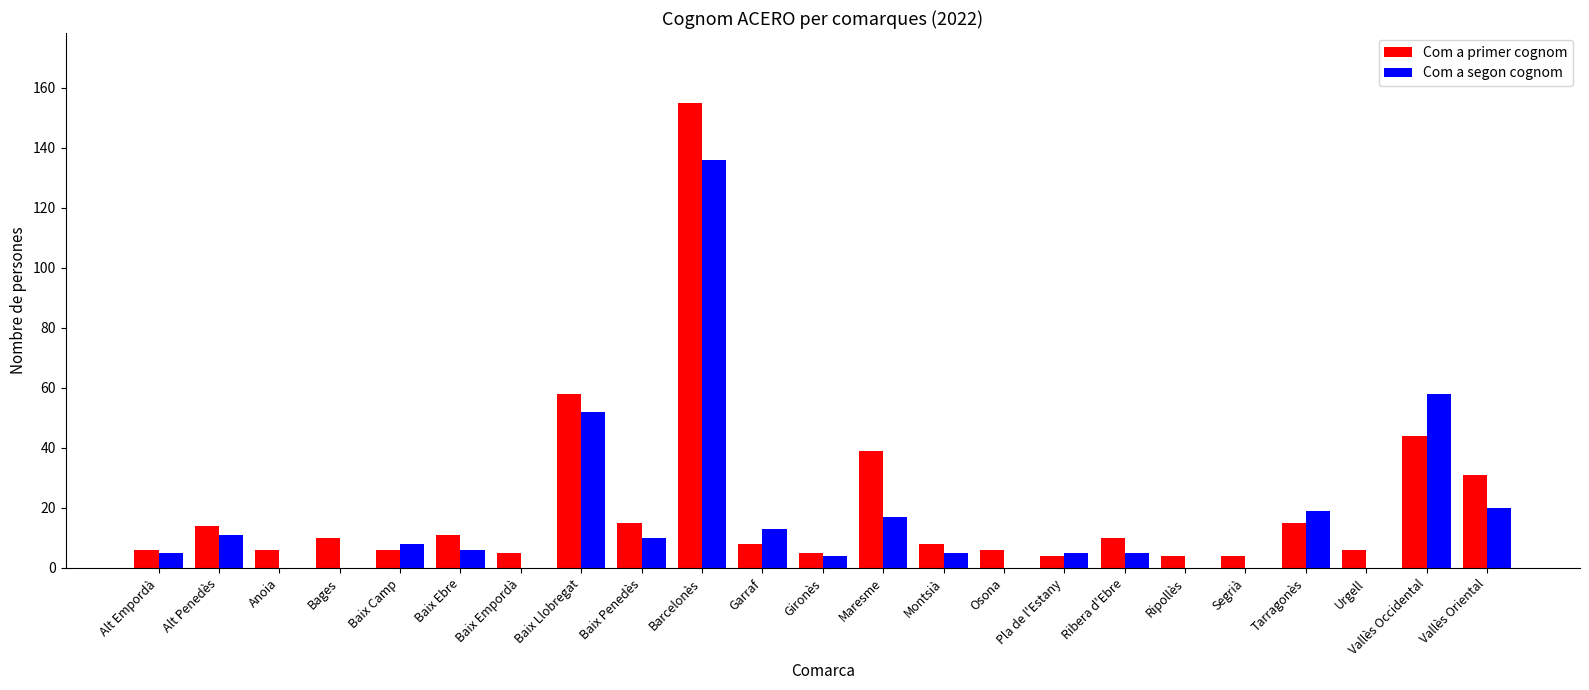

What is the highest value of the Com a segon cognom series?

136